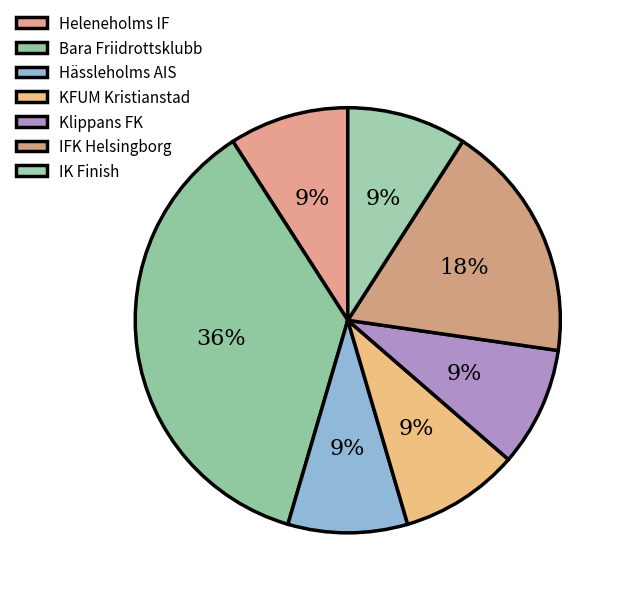

To the nearest percent, what is the average slice percentage?

14%